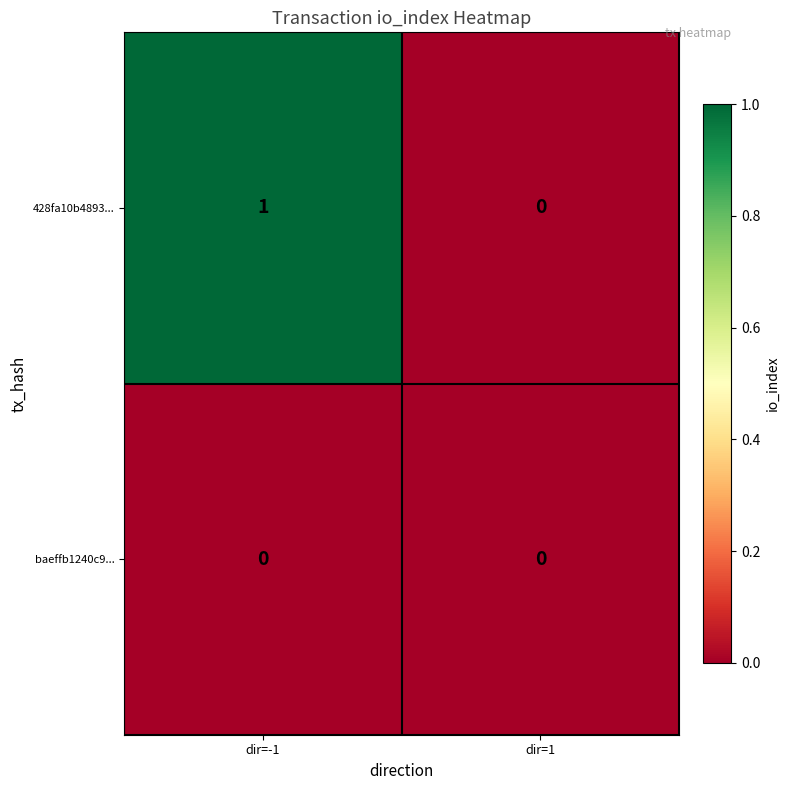

Reading left to right, list all the values displayed in this chart.

428fa10b4893...: 1	0
baeffb1240c9...: 0	0